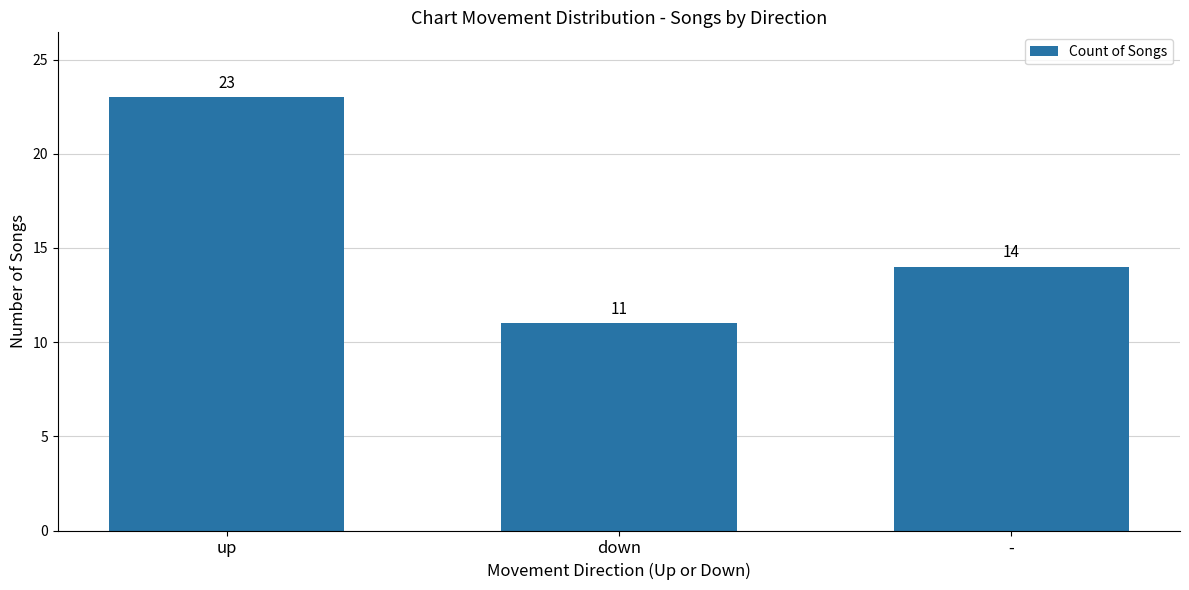

Rank the categories by value from lowest to highest.

down, -, up